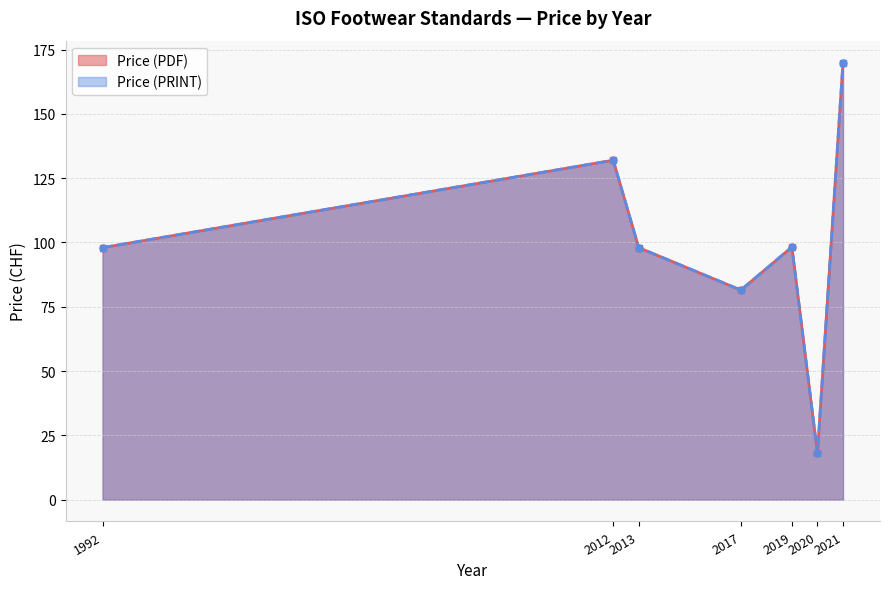

What is the label of the 11th point from the left?

2021